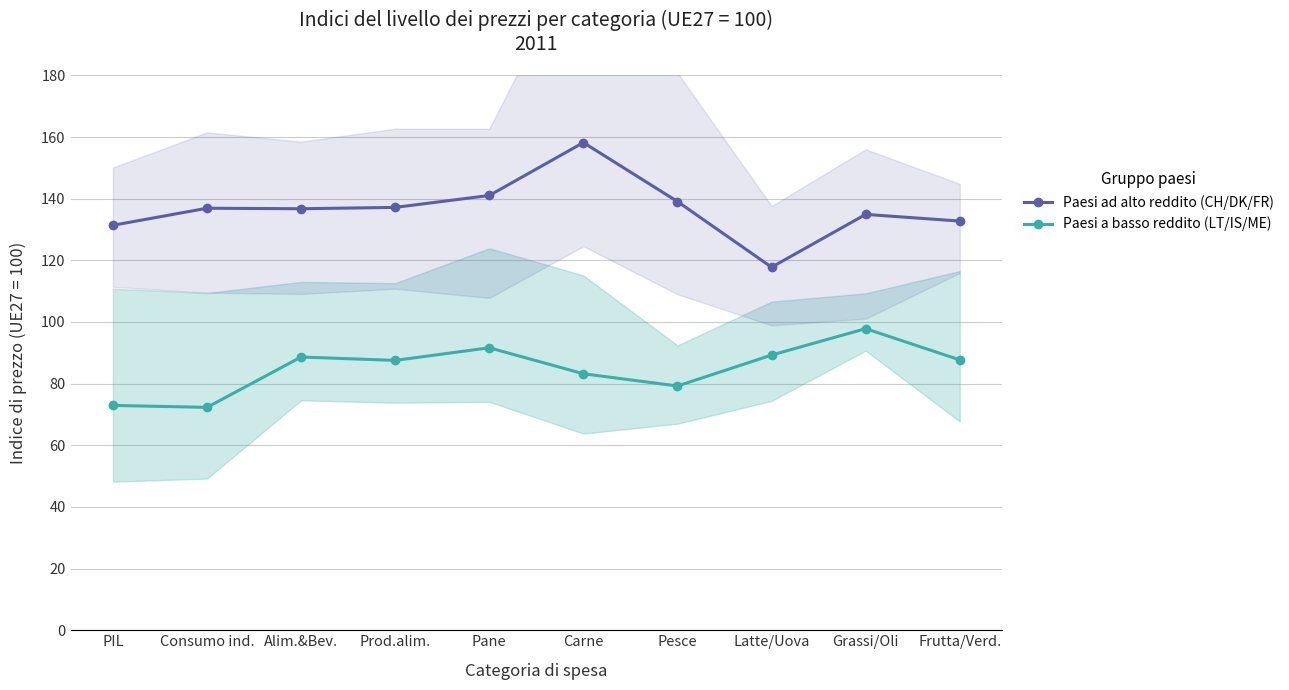

At which category is the sum across all series the highest?

Carne